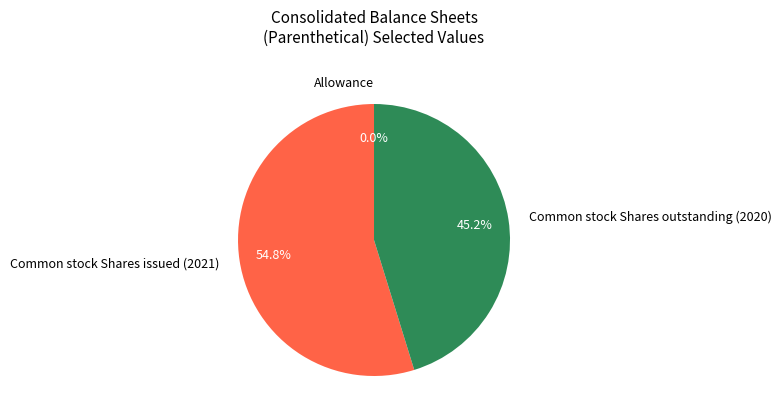

Which slice is the largest?

Common stock Shares issued (2021)